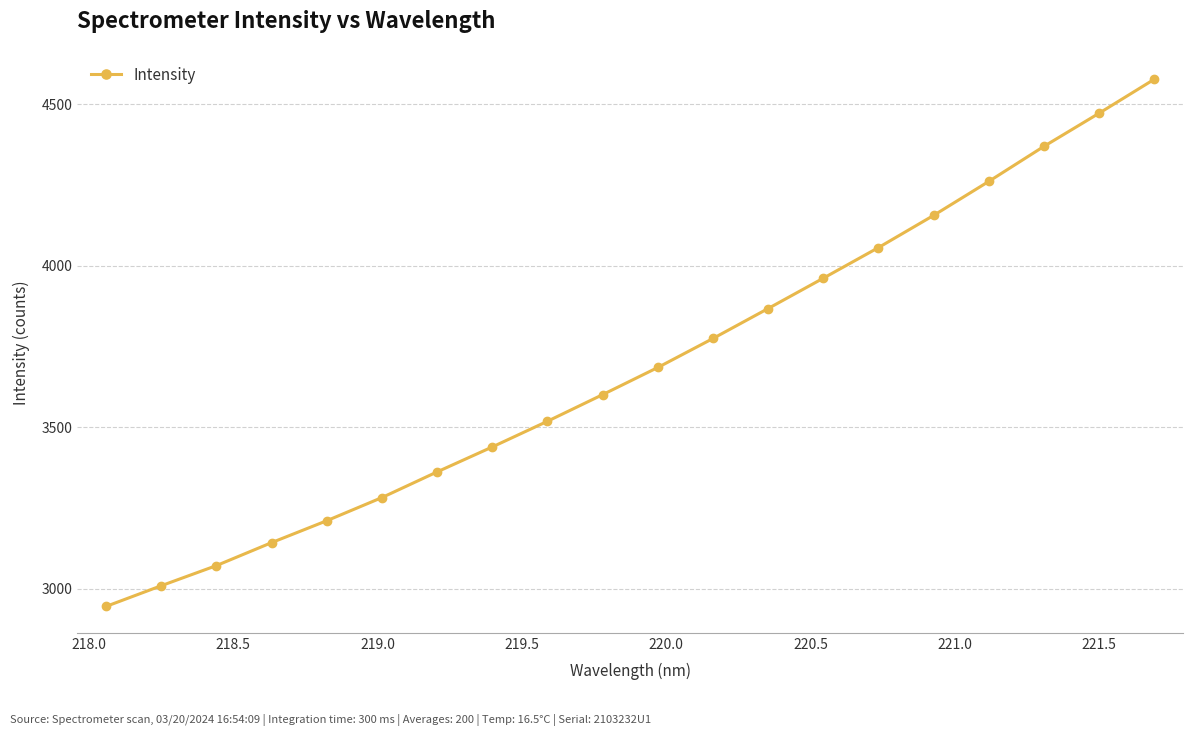

How many lines are shown in the chart?

1